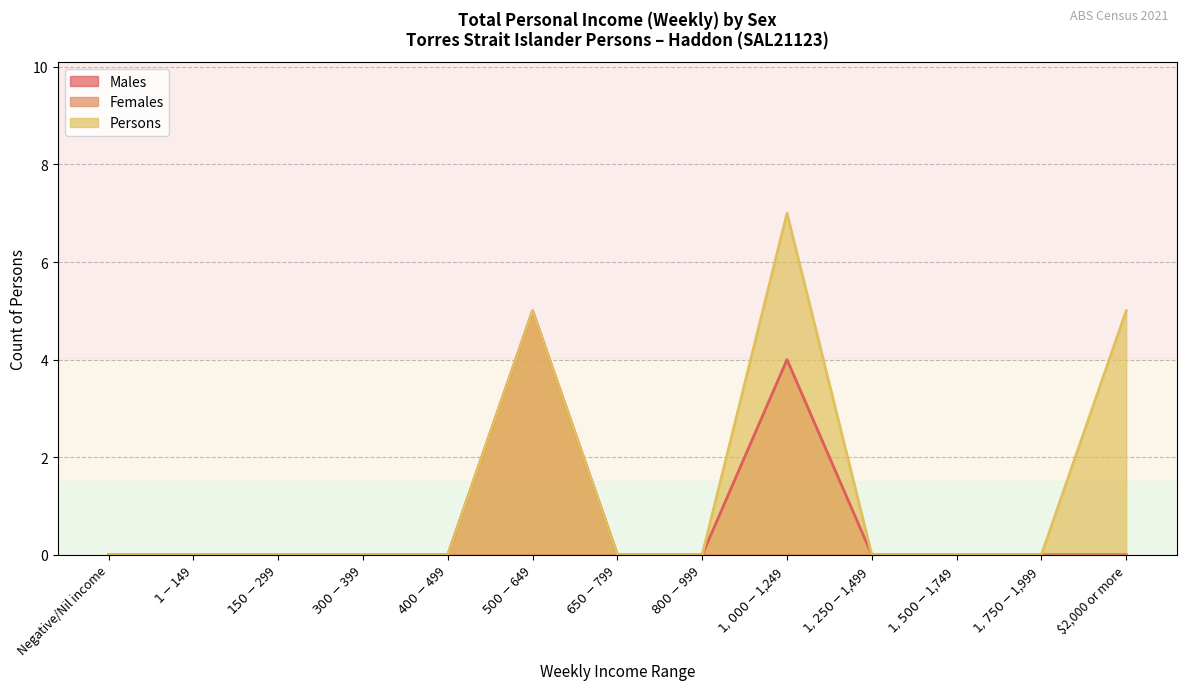

How many Persons values are between 0 and 1?

10